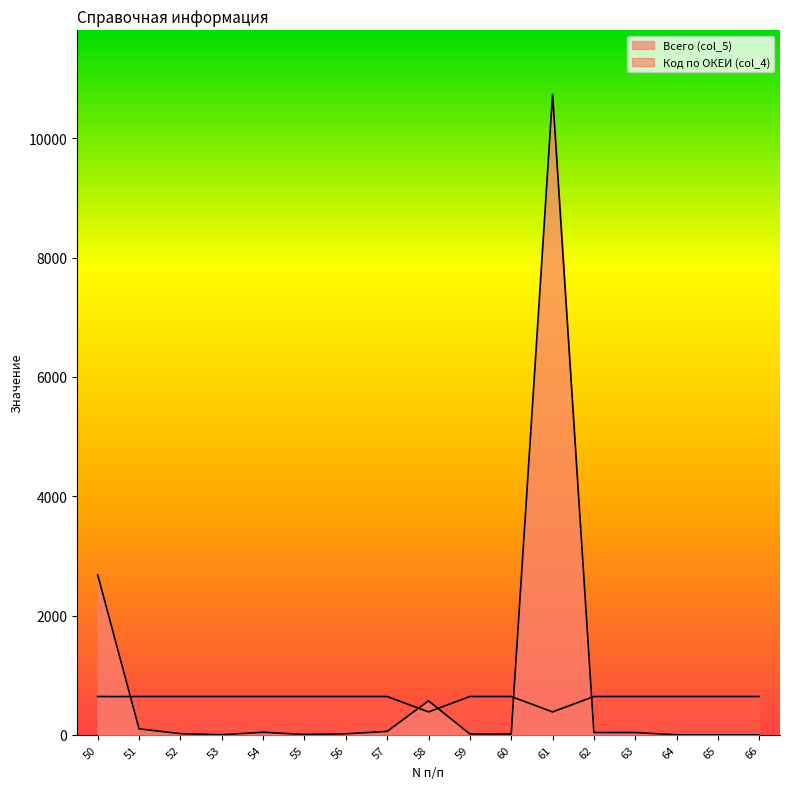

What is the value of the Код по ОКЕИ (col_4) point at the 2nd from the left?

642